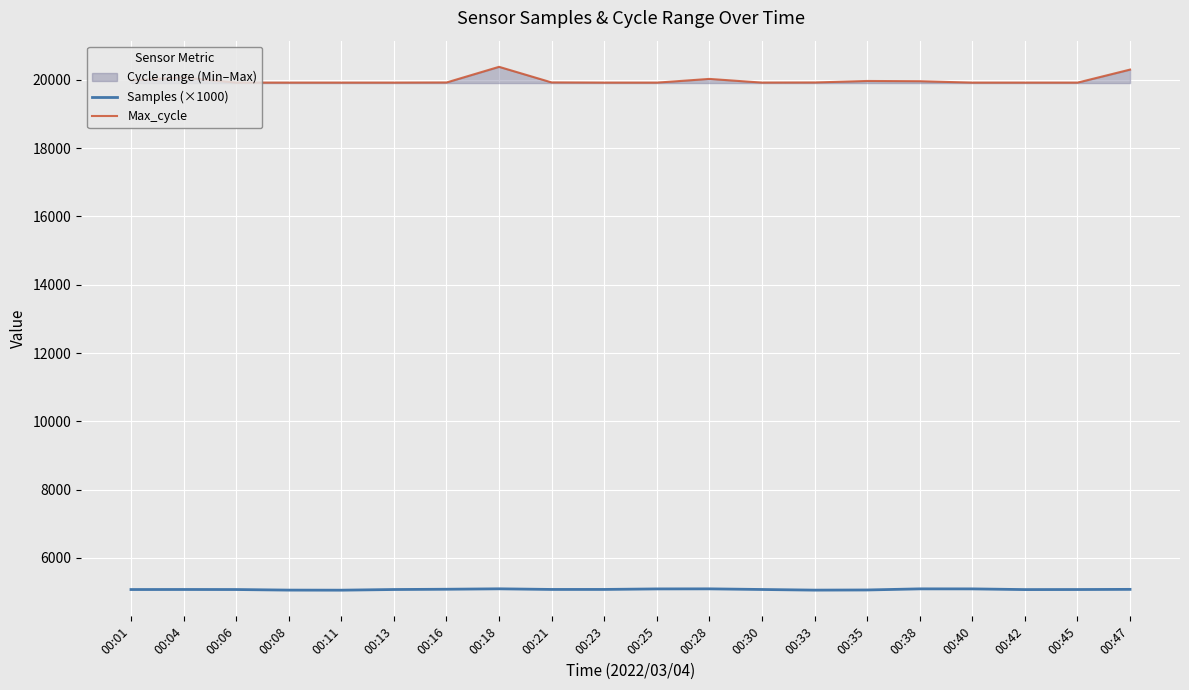

Where does the Max_cycle series first go above 19924?

00:01